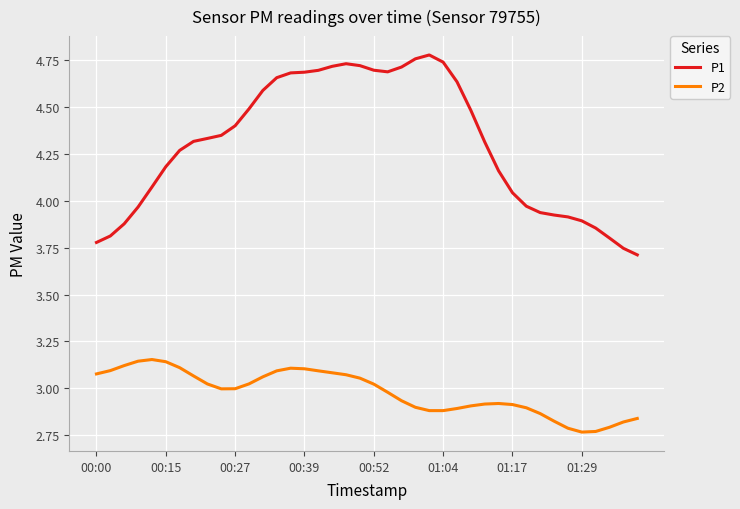

True or false: P2 and P1 intersect in this chart.

False